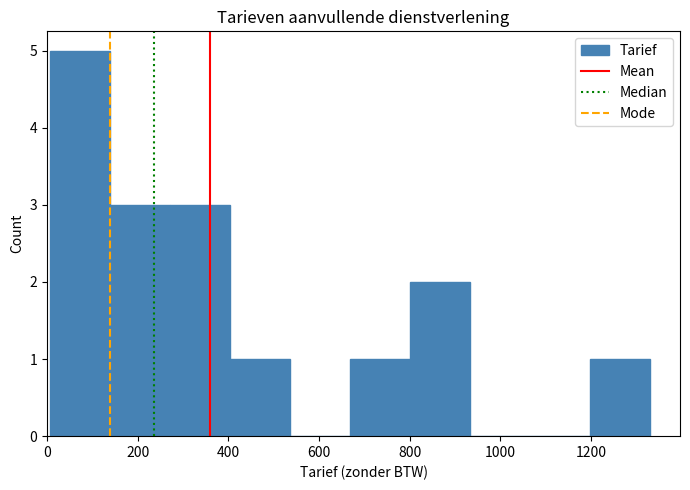

Reading left to right, list every bar in this chart as the range it spans on the x-axis followed by its height. Neither the bar edges nor the heights are printed on the chart, so give them approximately, as read against the axes.

0 to 140: 5
140 to 280: 3
280 to 400: 3
400 to 540: 1
540 to 660: 0
660 to 800: 1
800 to 940: 2
940 to 1060: 0
1060 to 1200: 0
1200 to 1340: 1